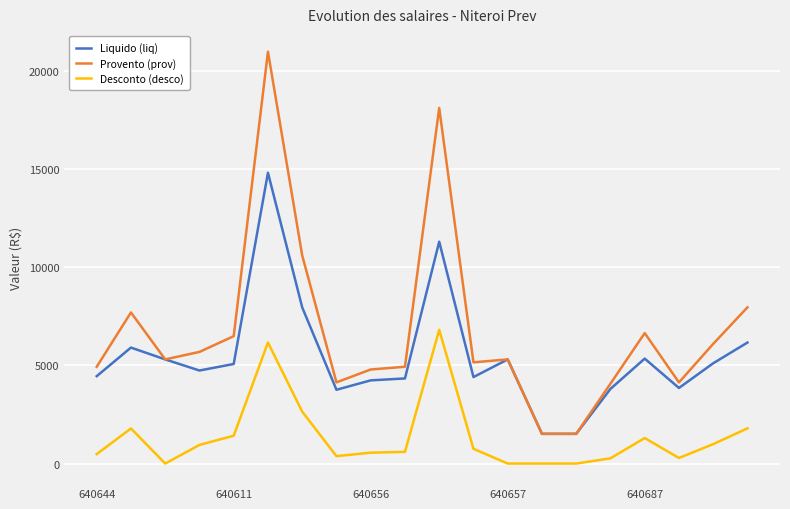

True or false: Provento (prov) and Desconto (desco) cross at least once.

False